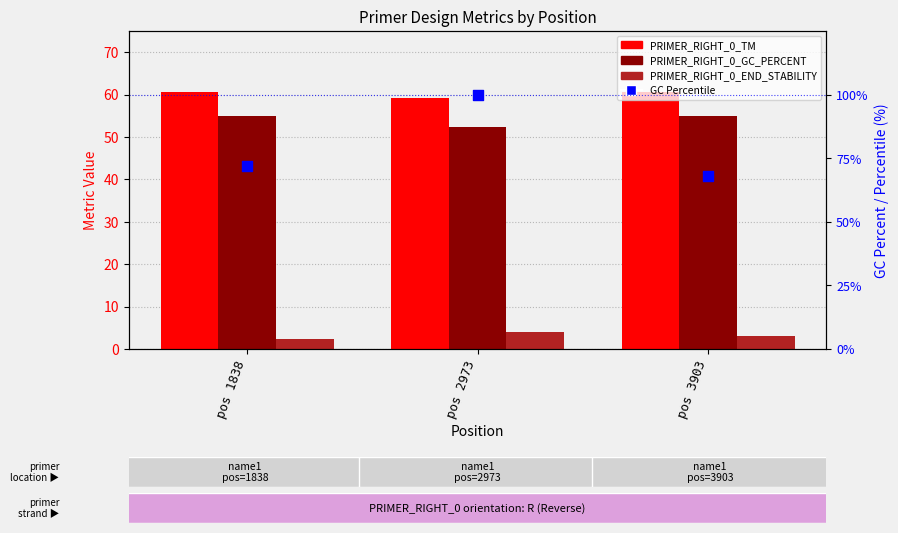

At which category is the sum across all series the highest?

pos 2973